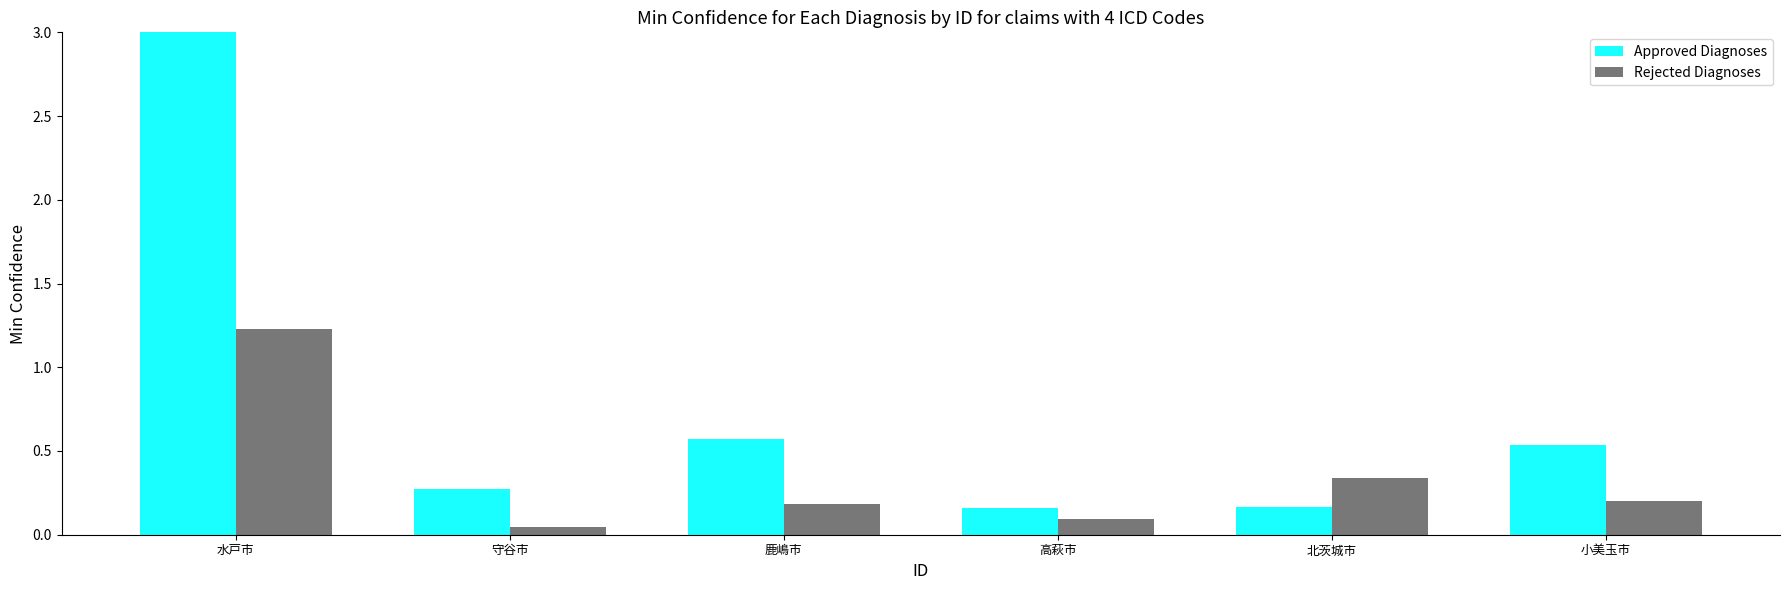

What is the approximate value of Rejected Diagnoses at 水戸市?

1.2